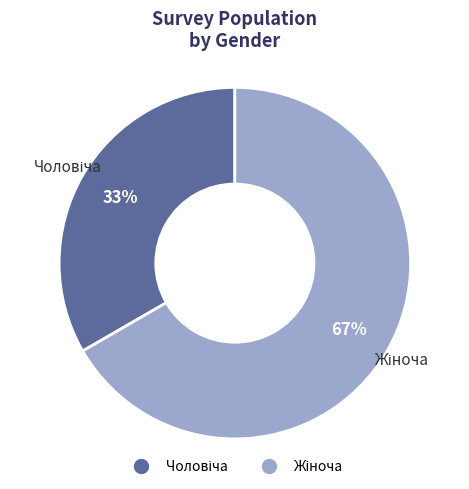

To the nearest percent, what is the average slice percentage?

50%